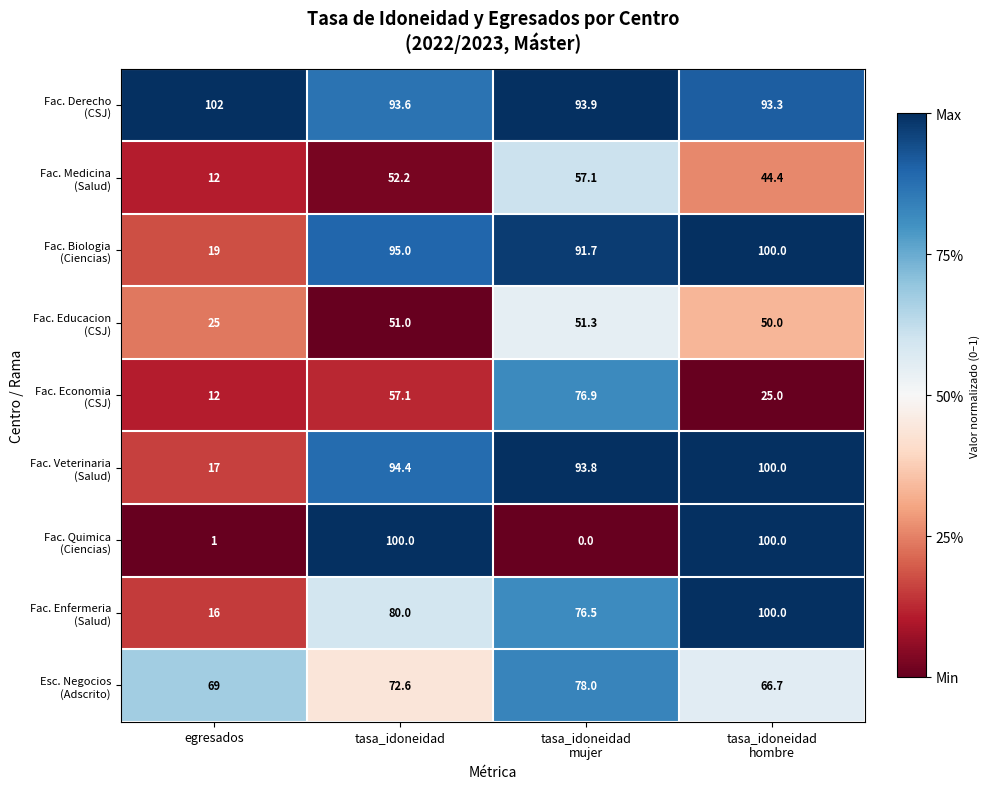

What is the difference between the highest and lowest values at tasa_idoneidad?

49.0